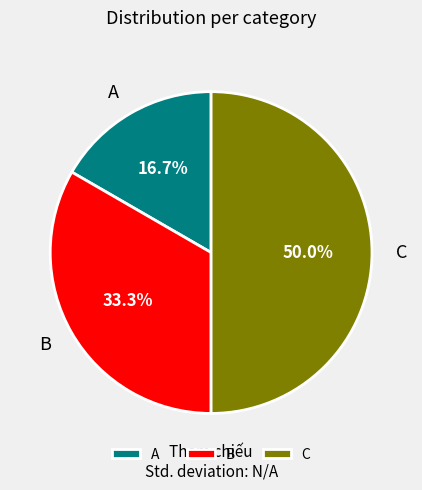

Does B represent more than half of the total?

No